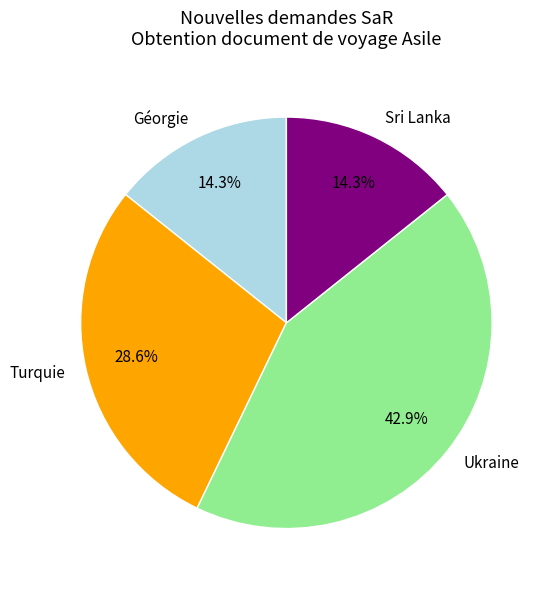

Is there any slice that represents more than half of the pie?

No